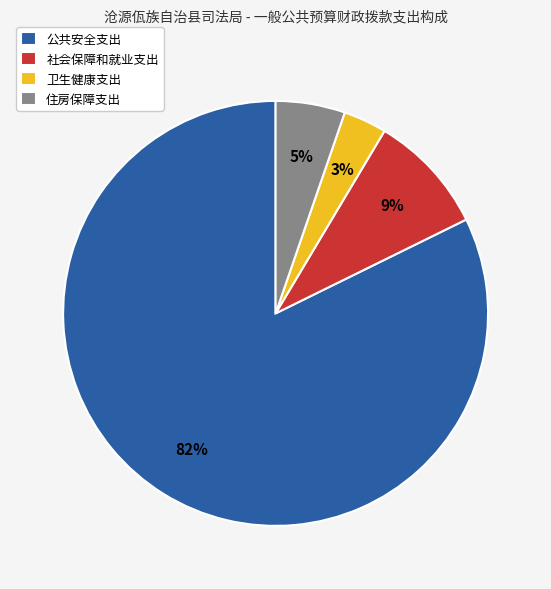

What is the smallest slice in the pie chart?

卫生健康支出